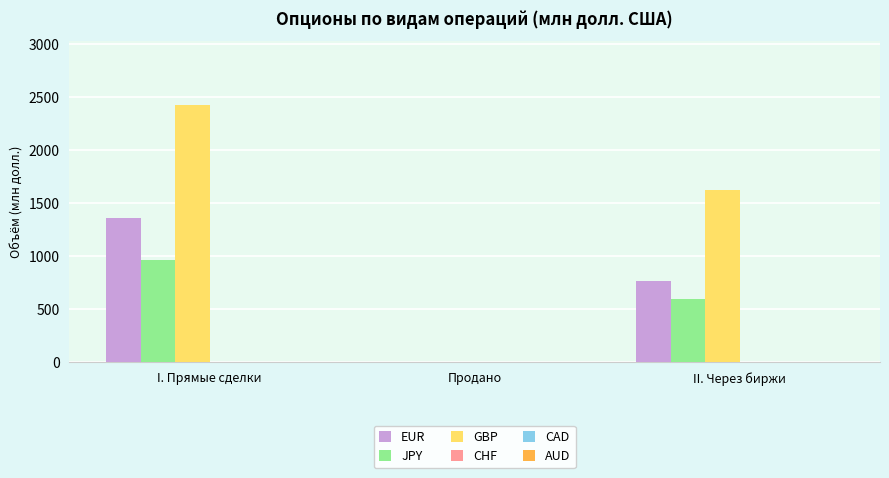

True or false: EUR has a value of 2067.7 at I. Прямые сделки.

False